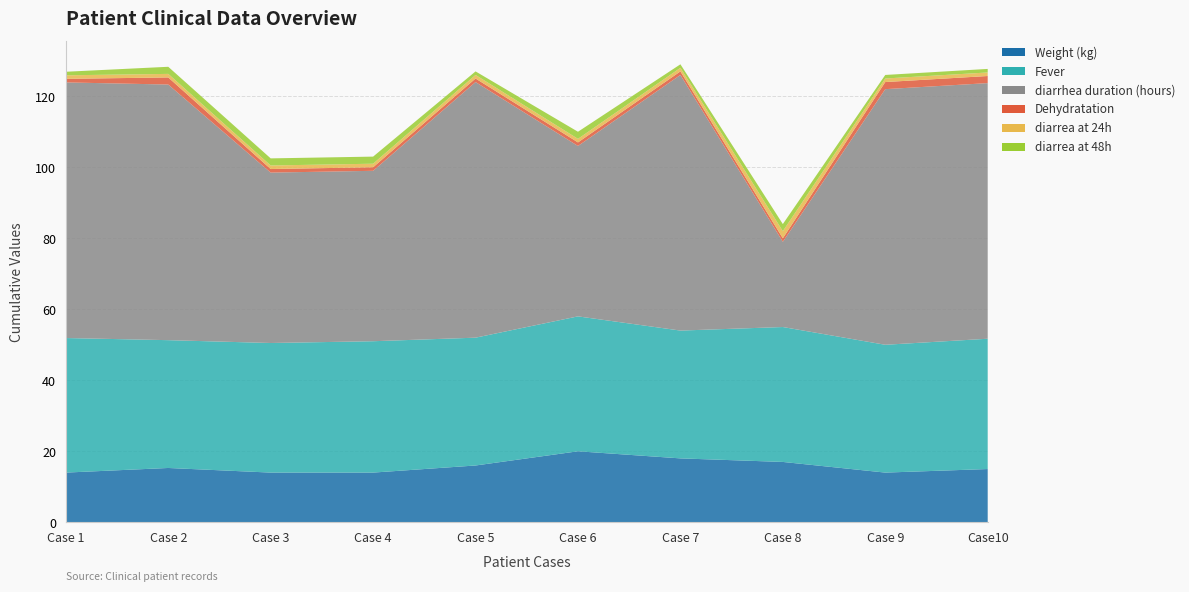

Reading left to right, list all the values displayed in this chart.

Weight (kg): 14.0	15.3	14.0	14.0	16.0	20.0	18.0	17.0	14.0	15.0
Fever: 37.9	36.0	36.5	37.0	36.0	38.0	36.0	38.0	36.0	36.7
diarrhea duration (hours): 72.0	72.0	48.0	48.0	72.0	48.0	72.0	24.0	72.0	72.0
Dehydratation: 1.0	2.0	1.0	1.0	1.0	1.0	1.0	1.0	2.0	2.0
diarrea at 24h: 1.0	1.0	1.0	1.0	1.0	1.0	1.0	2.0	1.0	1.0
diarrea at 48h: 1.0	2.0	2.0	2.0	1.0	2.0	1.0	2.0	1.0	1.0